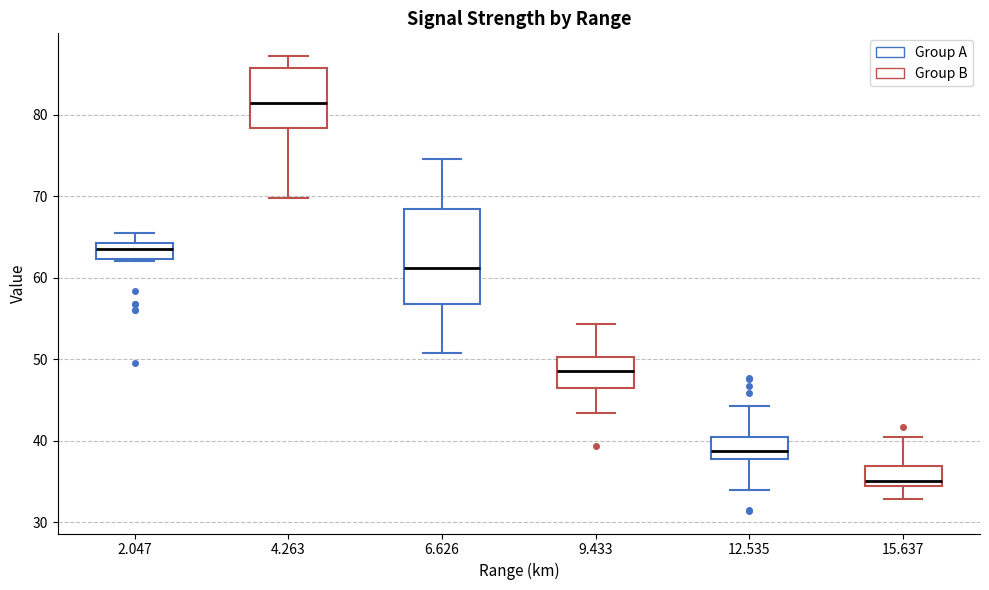

Which box has the highest median line?

4.263